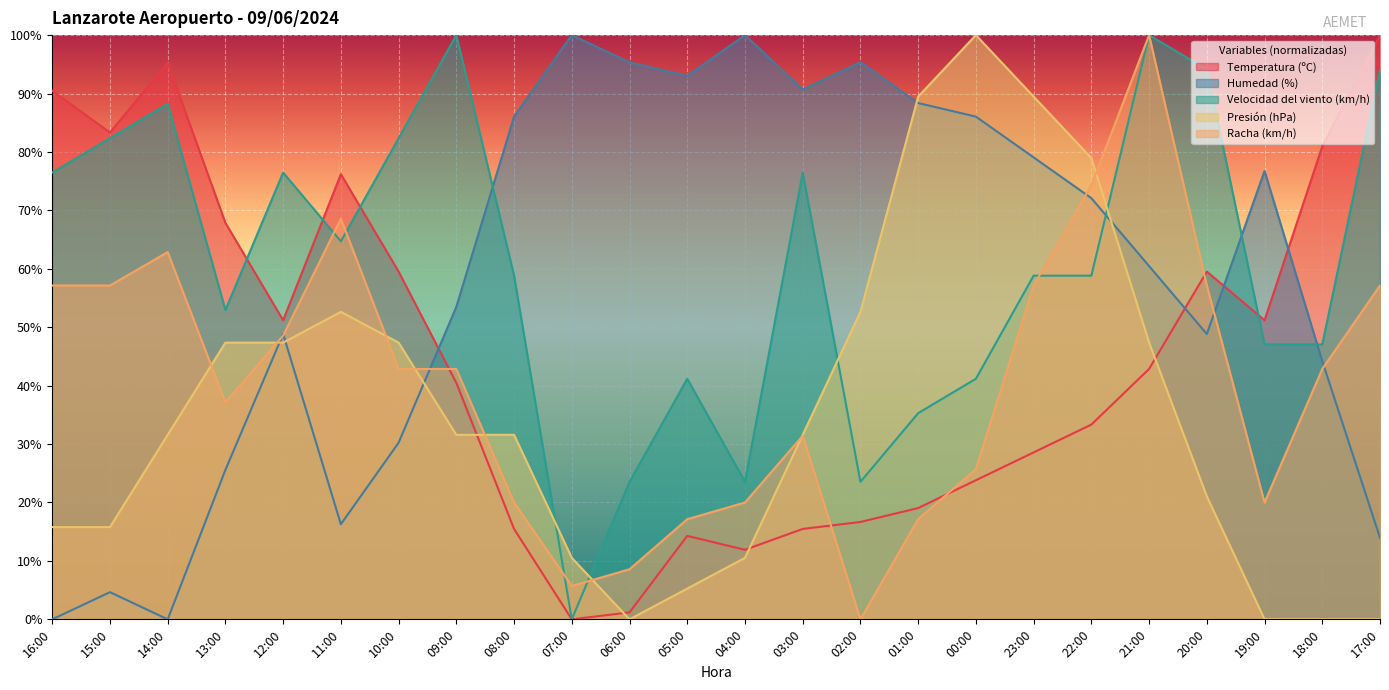

Where is Velocidad del viento (km/h) nearest to the value 50?

13:00